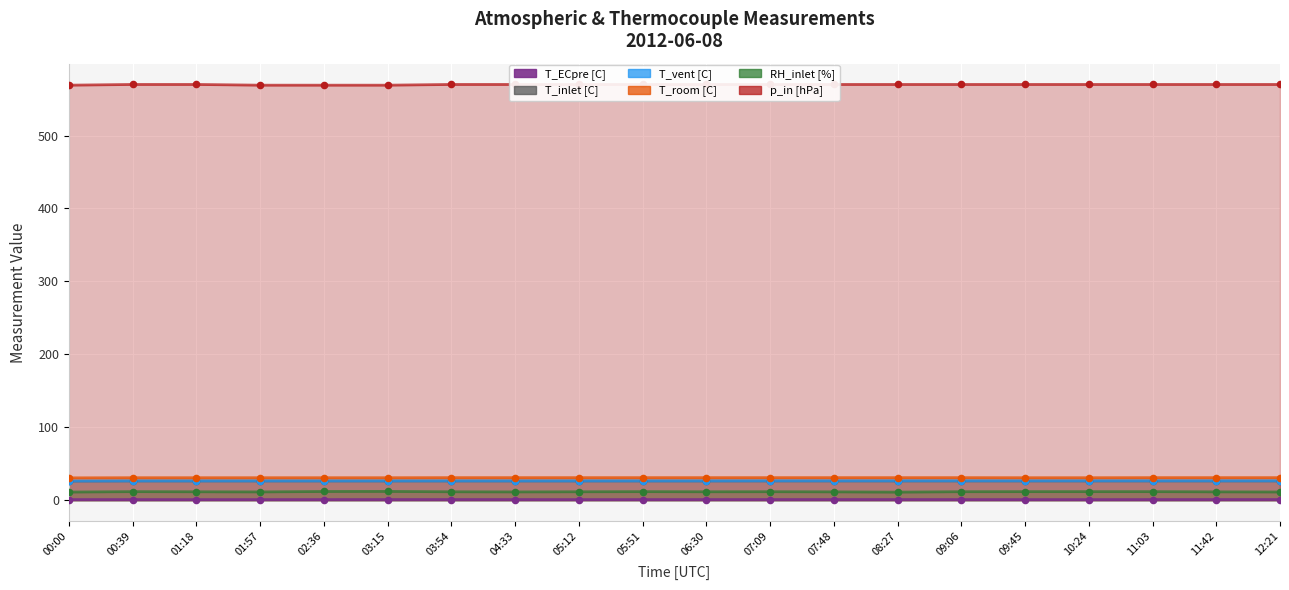

At how many categories does at least one series exceed 58?

20